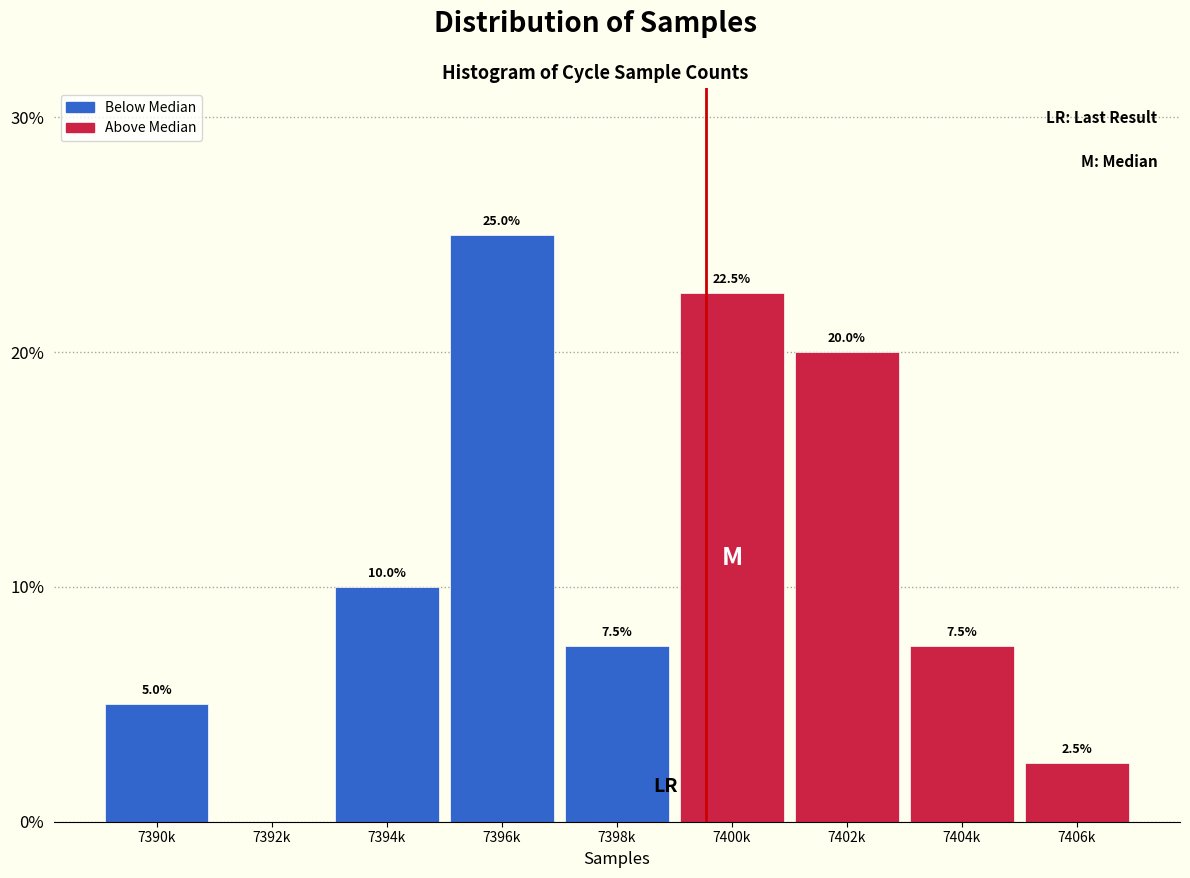

Reading right to left, extract all data points from this chart.

7406k=2.5	7404k=7.5	7402k=20.0	7400k=22.5	7398k=7.5	7396k=25.0	7394k=10.0	7392k=0.0	7390k=5.0